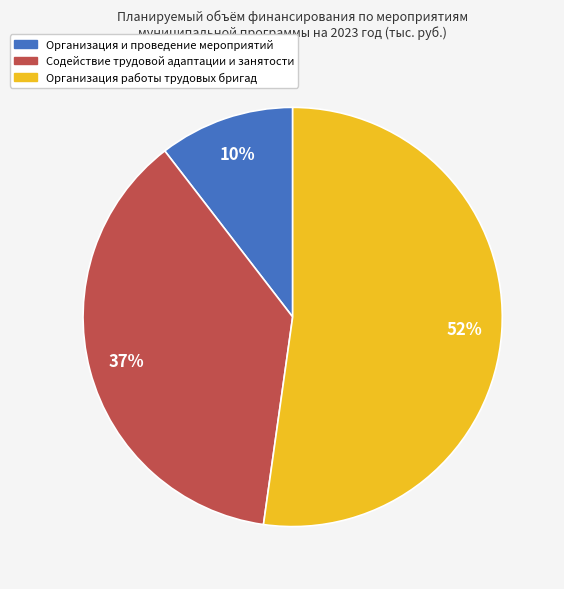

True or false: Организация работы трудовых бригад accounts for 52% of the total.

True